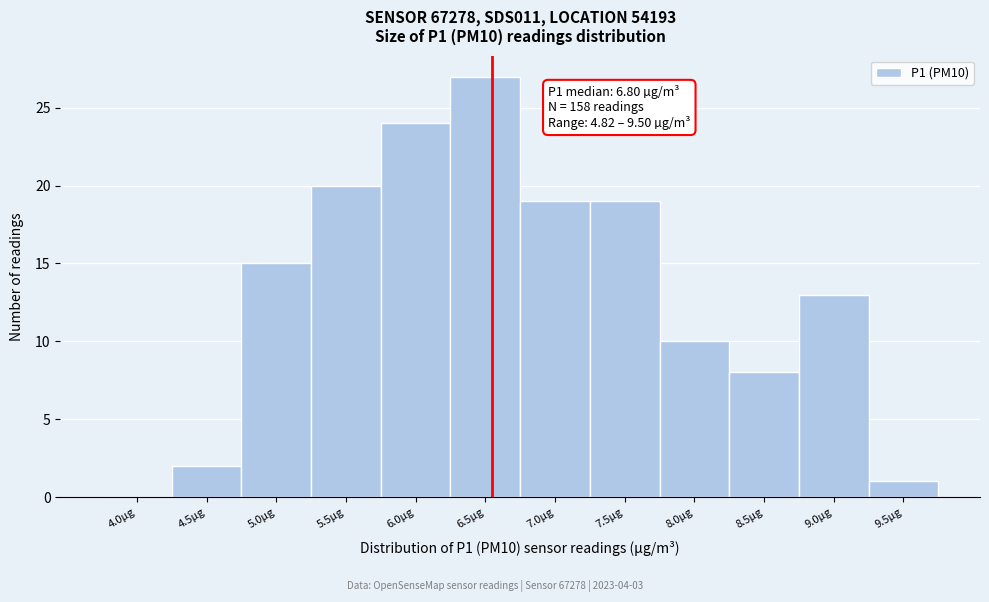

Is it true that the value at 5.0µg is 15?

True